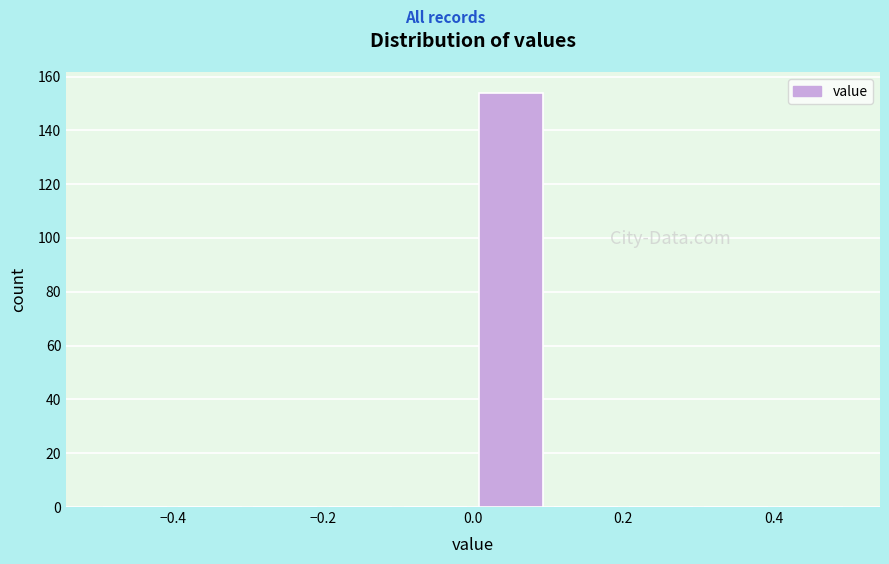

Reading left to right, list every bar in this chart as the range it spans on the x-axis followed by its height. The values are not printed on the chart, so give them approximately, as read against the axis.

-0.5 to -0.4: 0
-0.4 to -0.3: 0
-0.3 to -0.2: 0
-0.2 to -0.1: 0
-0.1 to 0.0: 0
0.0 to 0.1: 154
0.1 to 0.2: 0
0.2 to 0.3: 0
0.3 to 0.4: 0
0.4 to 0.5: 0